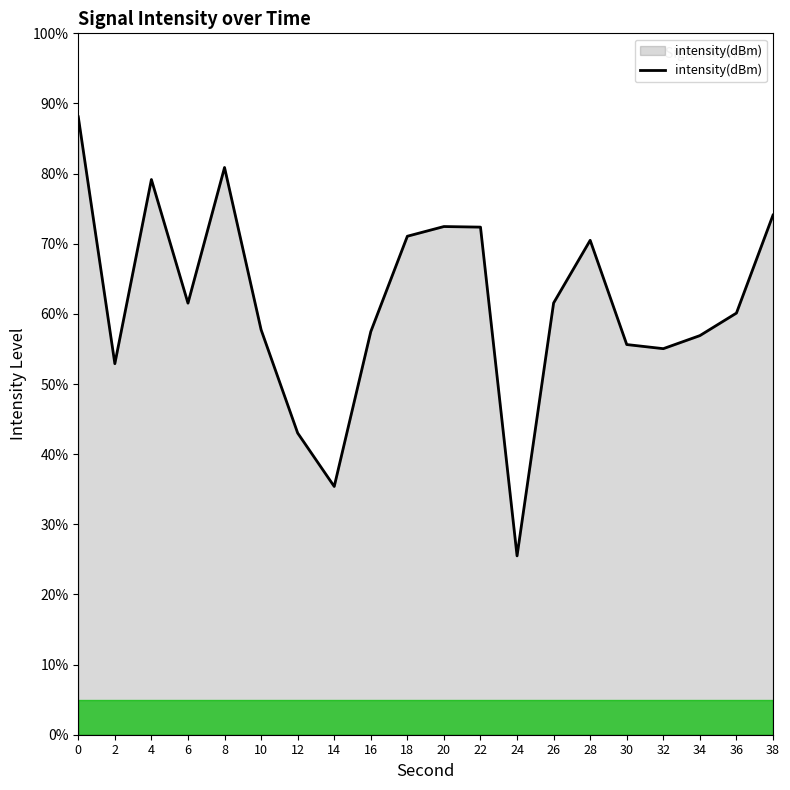

Which category has the lowest value across all series?

24